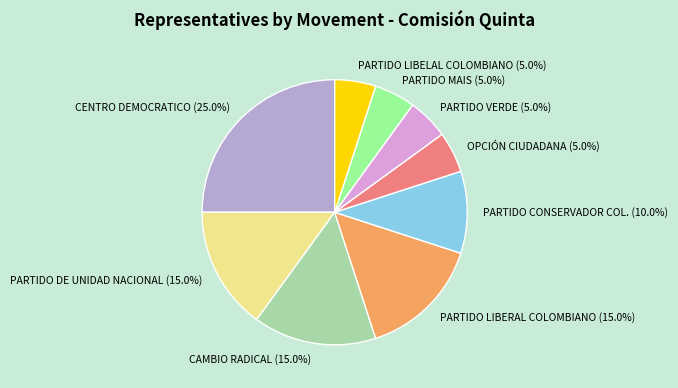

Does any single category account for the majority?

No